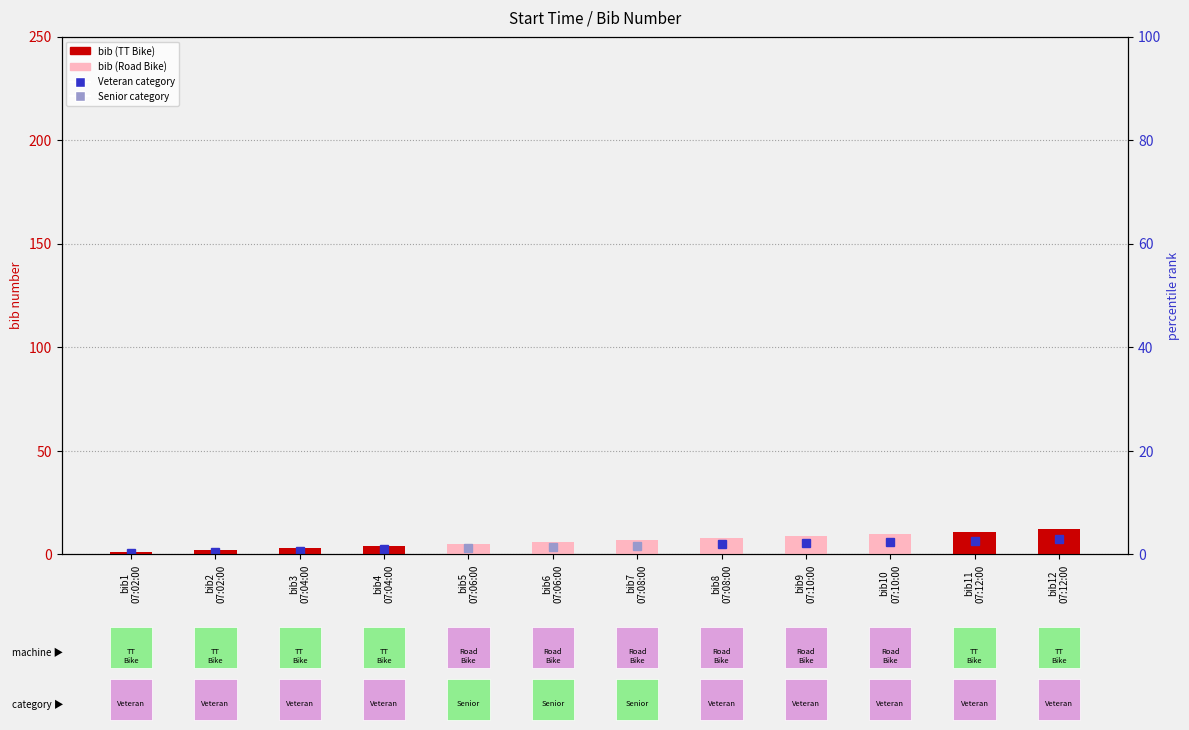

The chart shows a value of 1 at bib1
07:02:00. True or false?

False